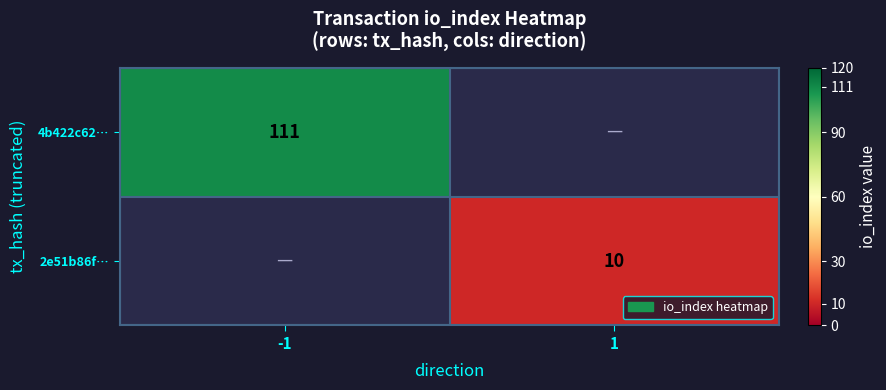

The value of 2e51b86f… at 1 is 18. True or false?

False